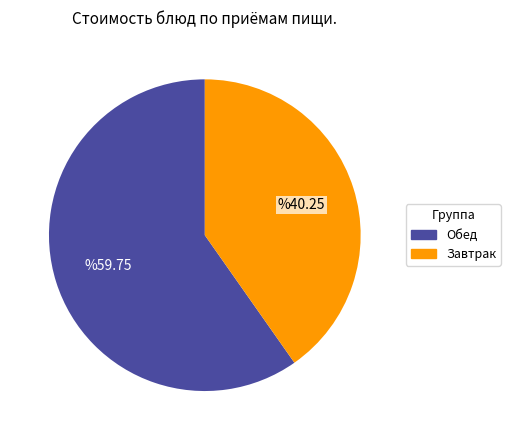

Does any single category account for the majority?

Yes